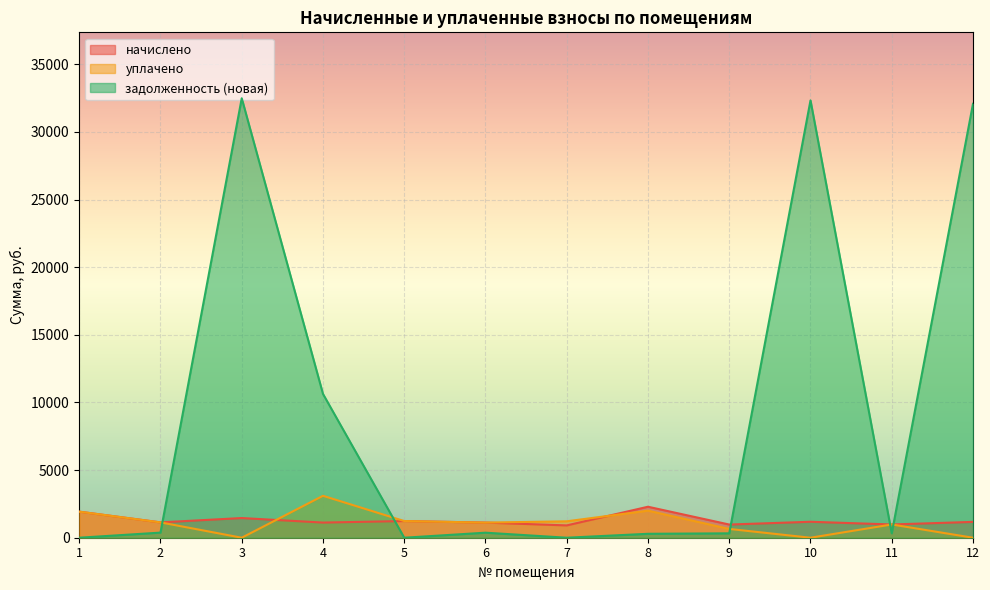

Which label corresponds to the largest value in the chart?

3